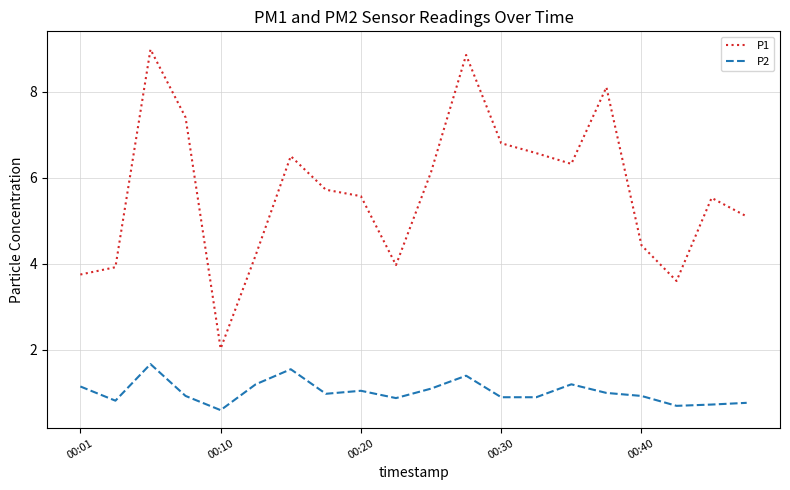

List the series in order of their peak value, lowest first.

P2, P1